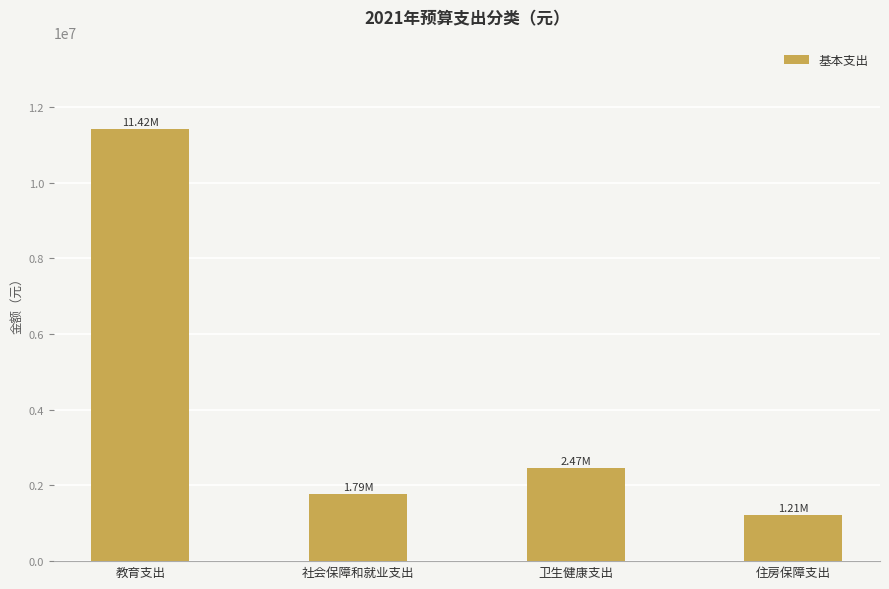

At which label is the value closest to 6317338?

卫生健康支出